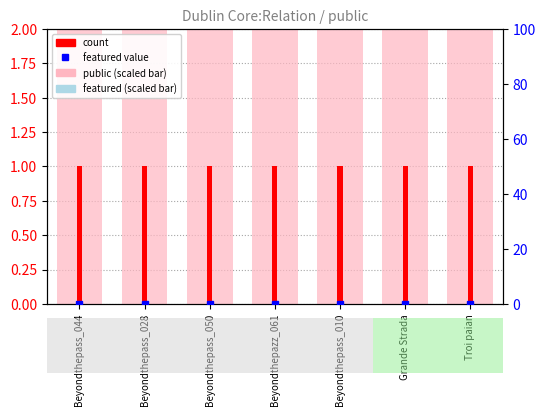

Is it true that public (scaled) equals 62 at Beyondthepass_010?

False